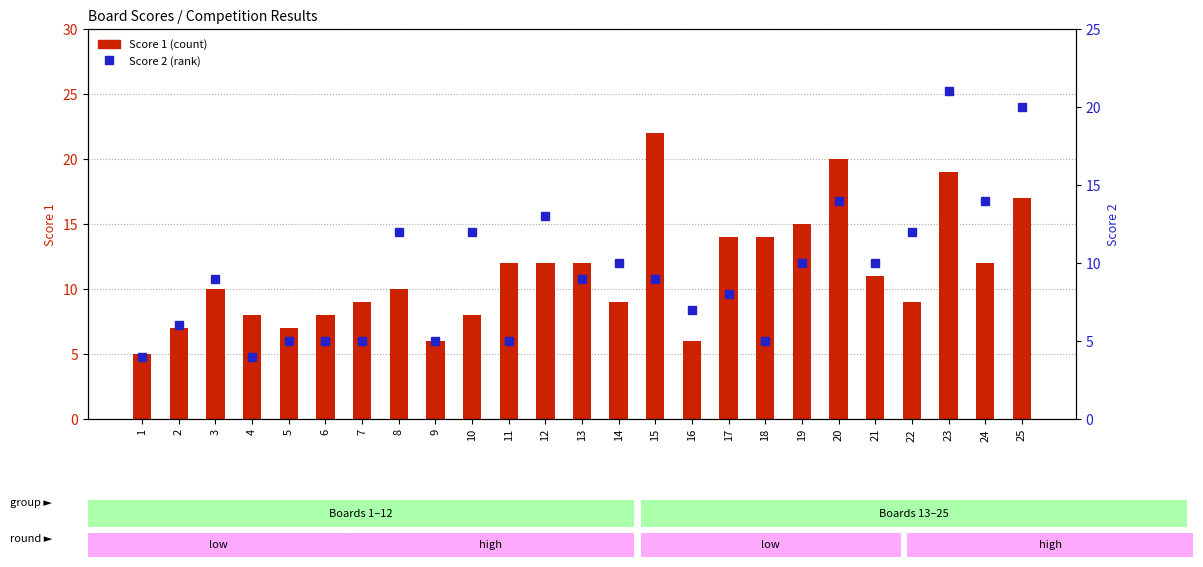

What is the difference between the highest and lowest values at 11?

7